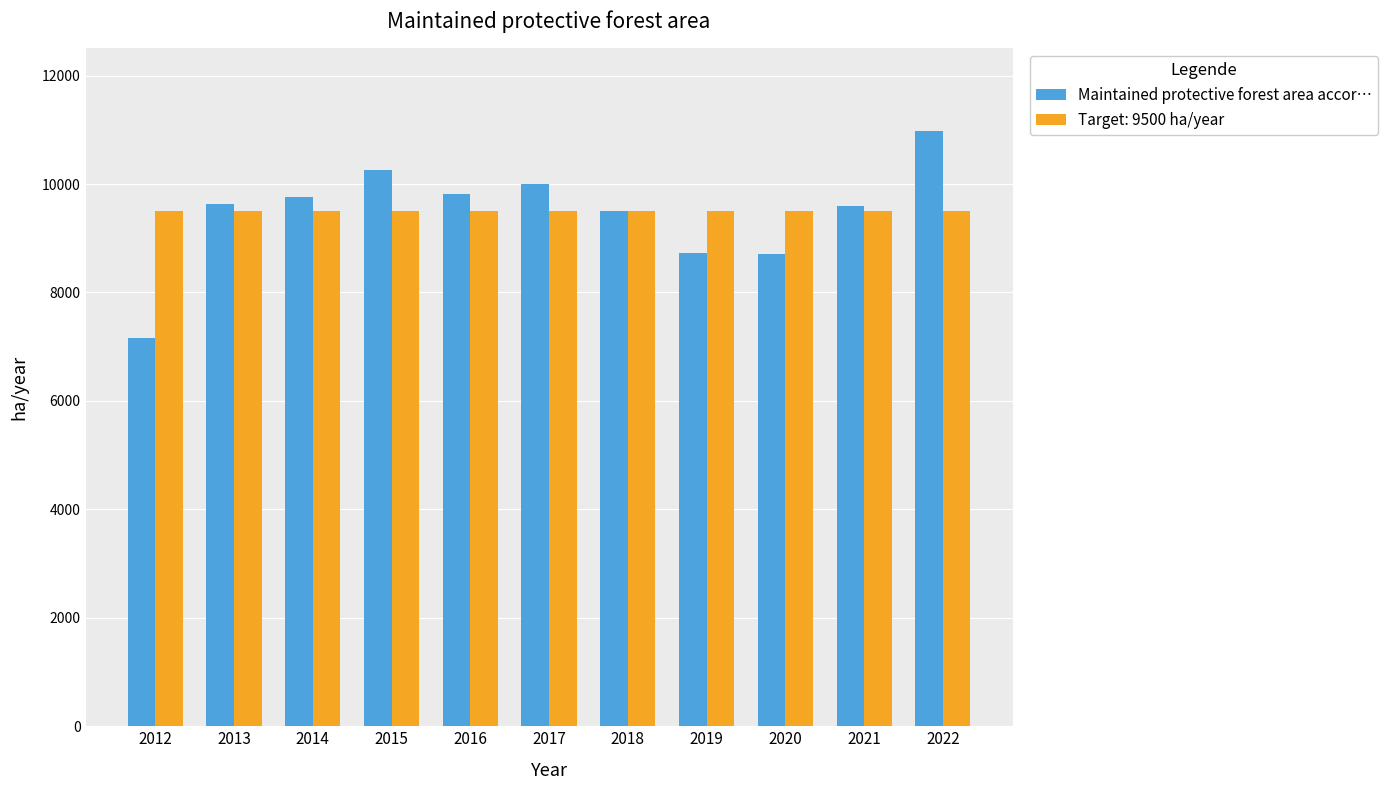

How many bars are there in total?

22